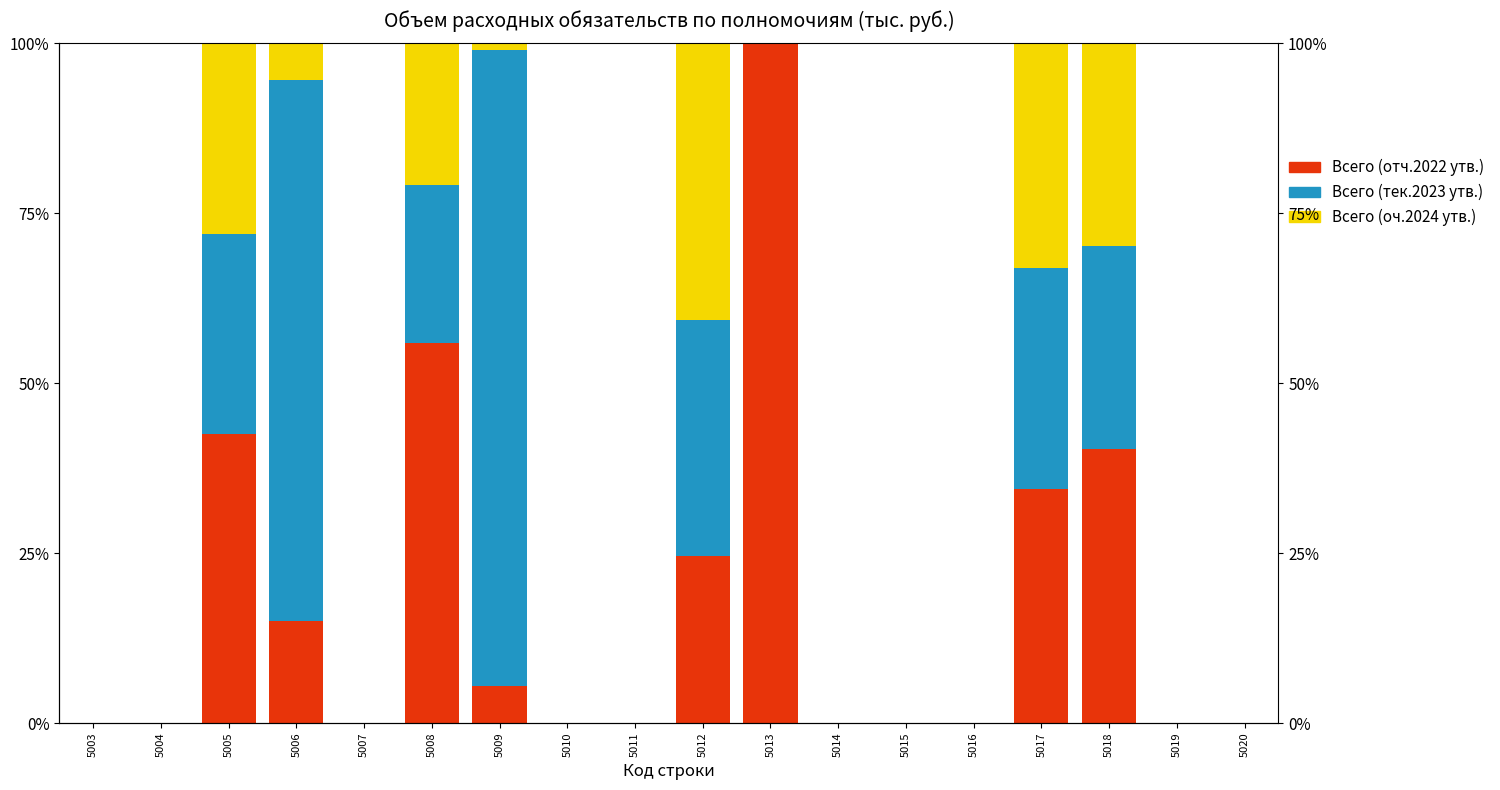

Which series has the largest total across all categories?

Всего (тек.2023 утв.)